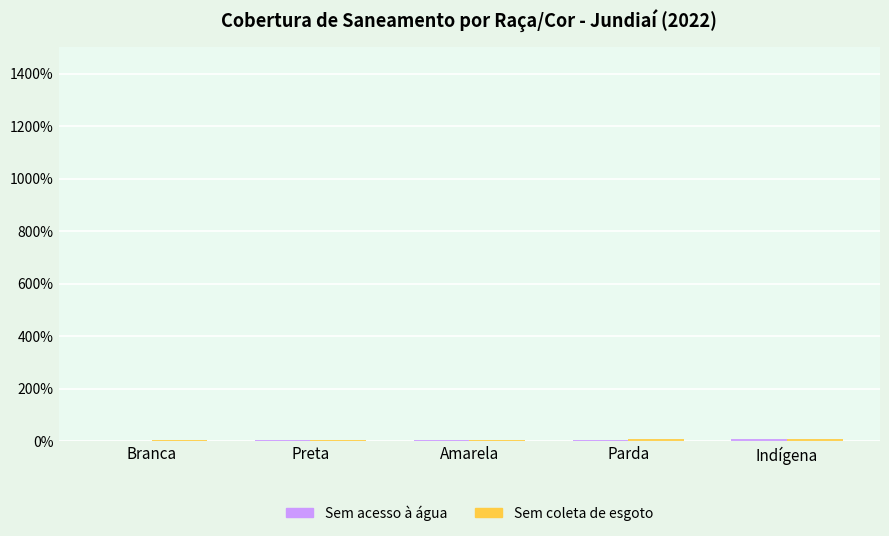

At which label does Sem coleta de esgoto first exceed 5?

Branca